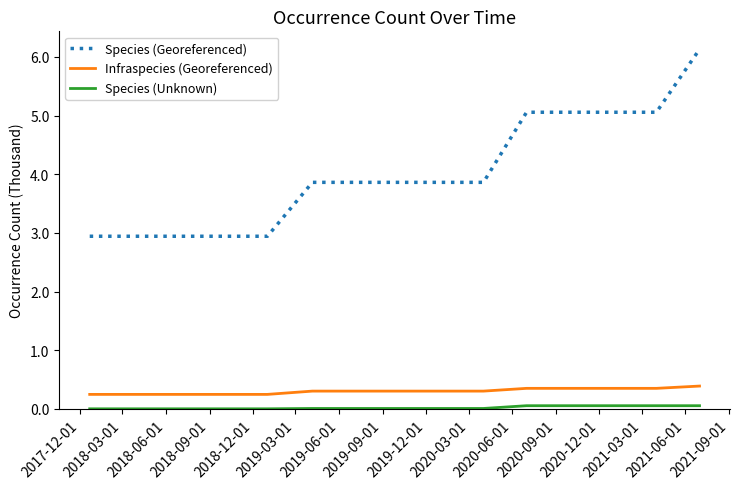

Which series has the largest total across all categories?

Species (Georeferenced)